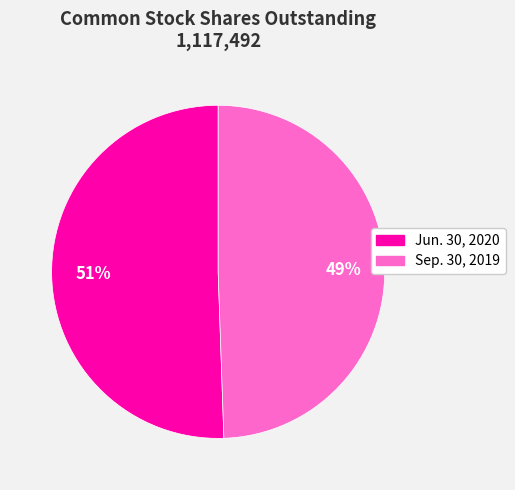

Which category accounts for the majority?

Jun. 30, 2020